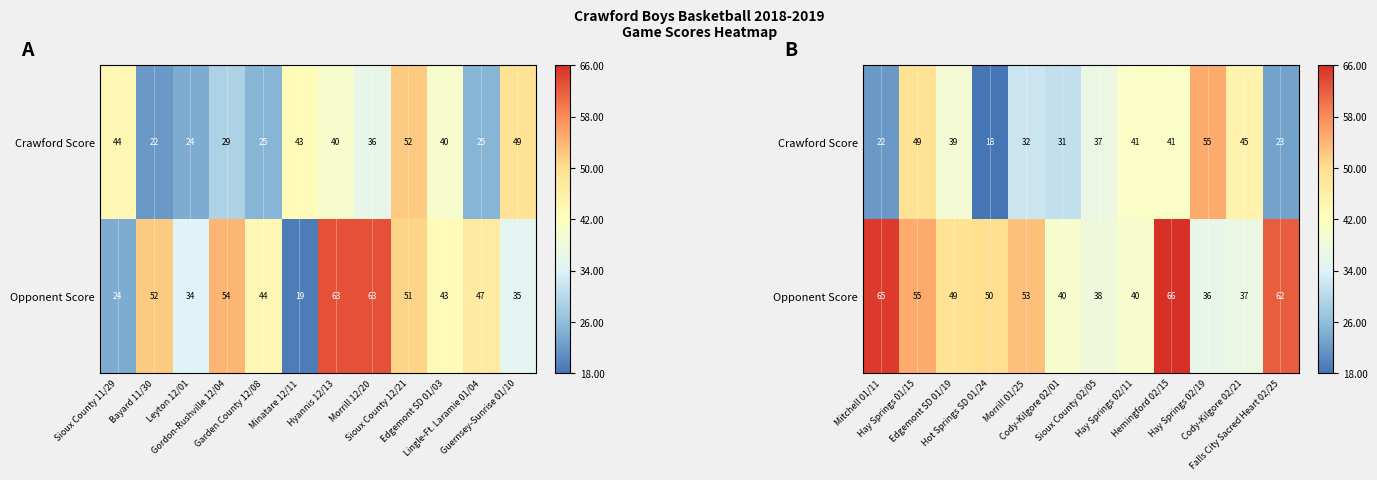

Which series changed the most between Cody-Kilgore 02/01 and Falls City Sacred Heart 02/25?

Opponent Score